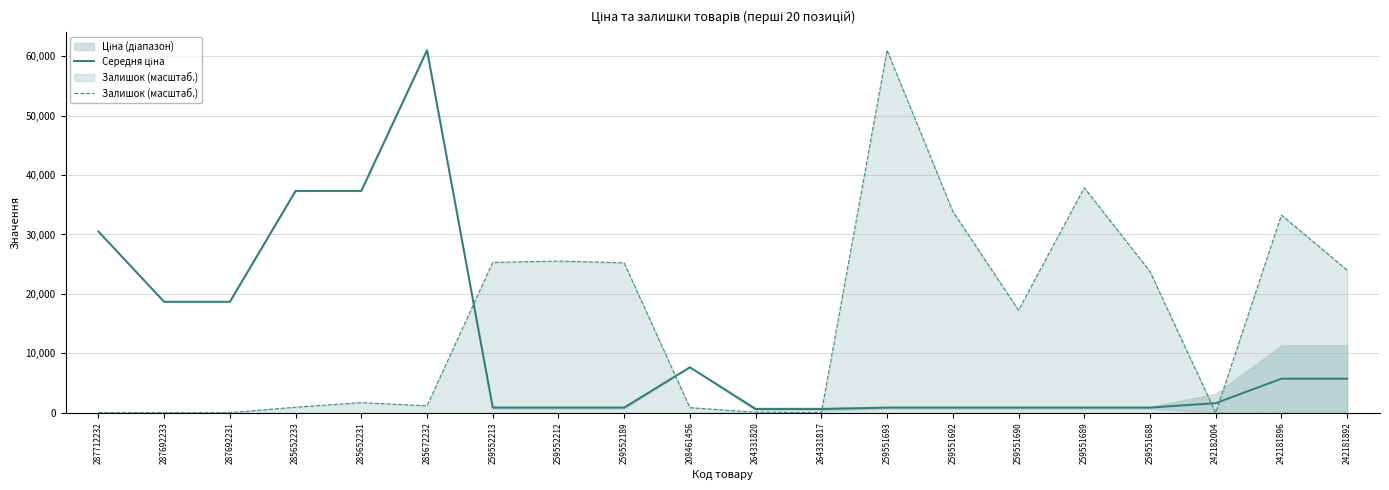

What is the maximum value shown in the chart?

61024.7